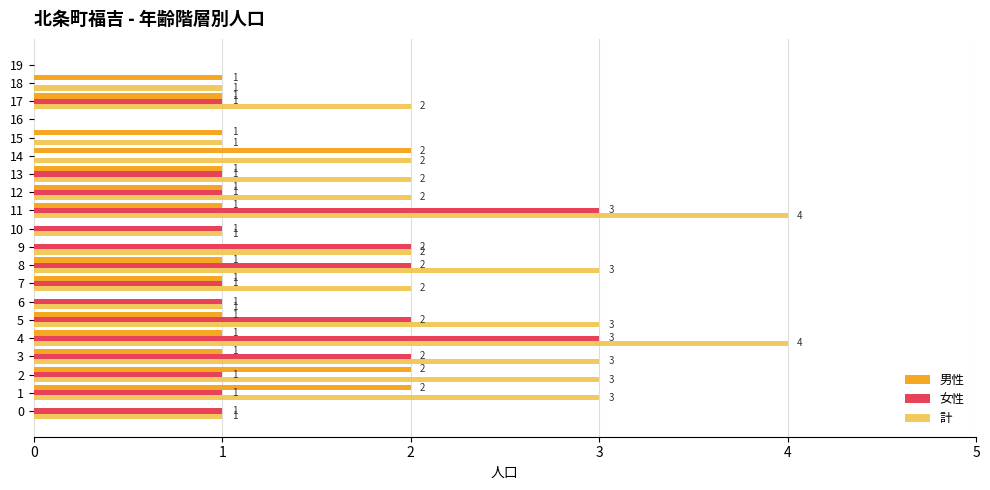

What value does the 男性 series have at 1?

2